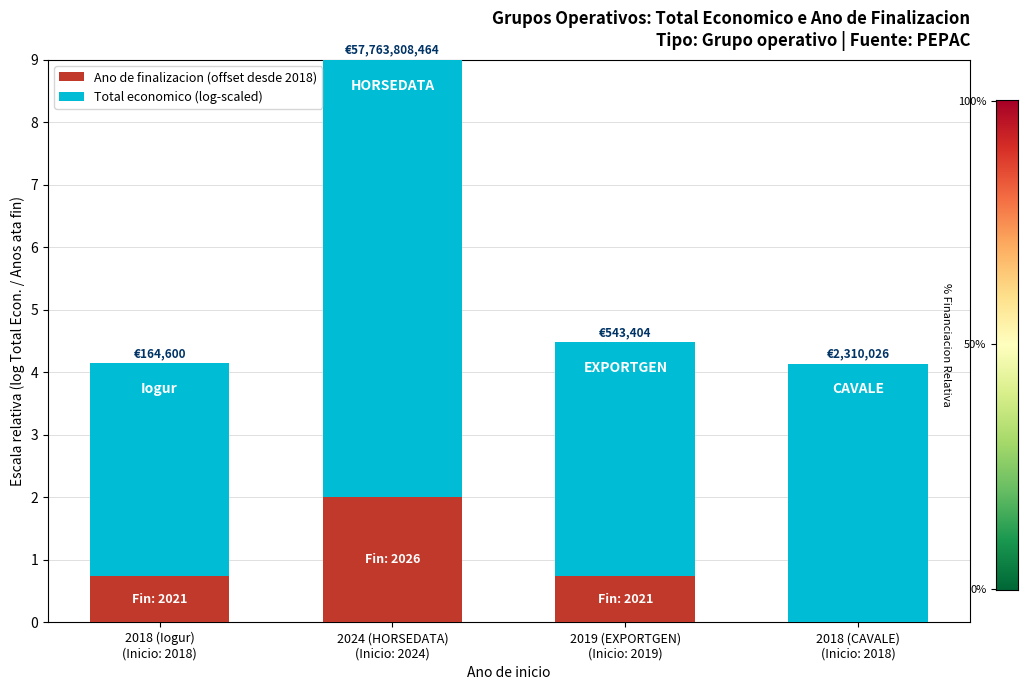

What are all the series names shown in the legend?

Ano de finalizacion (offset desde 2018), Total economico (log-scaled)